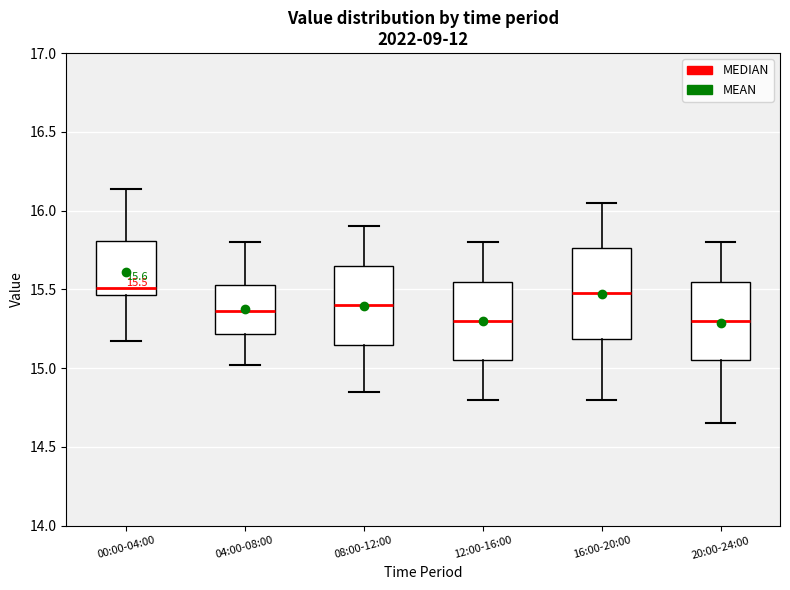

Comparing the boxes themselves (not the whiskers), which one is the tallest?

16:00-20:00